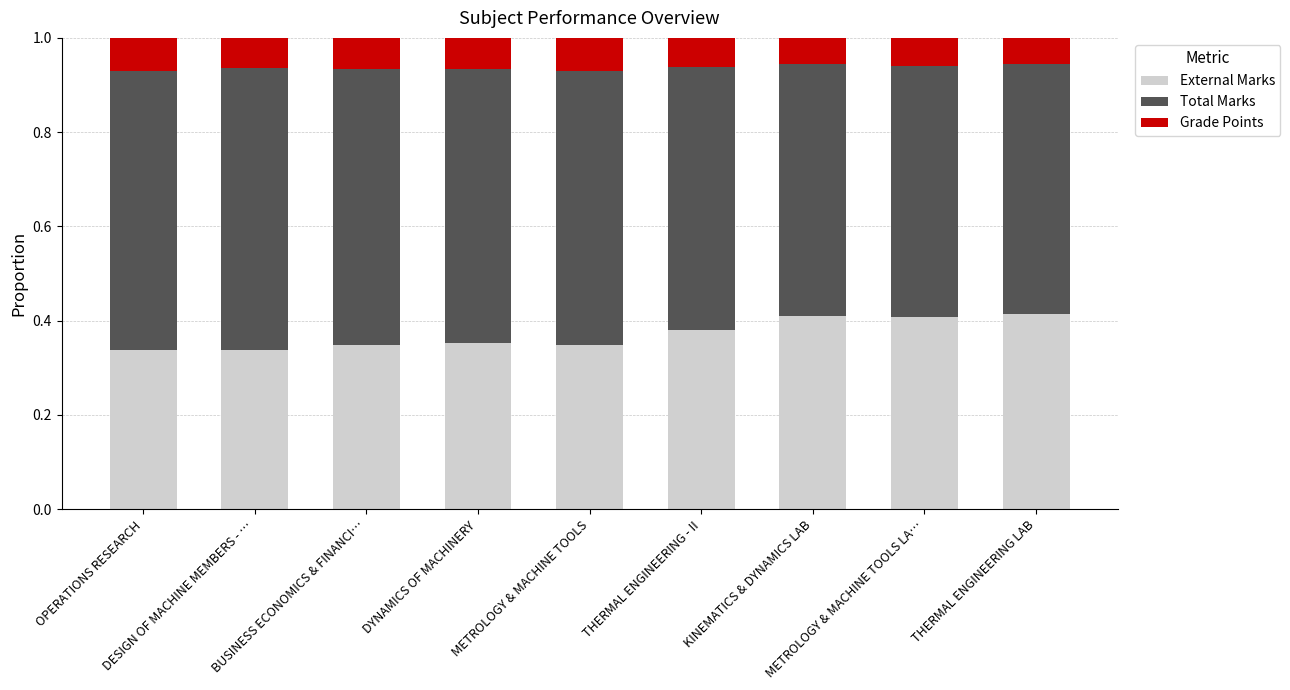

How many External Marks values are between 0 and 1?

9